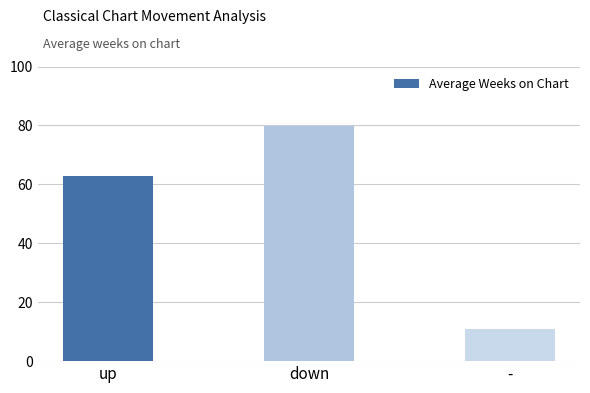

Which category has the lowest value across all series?

-